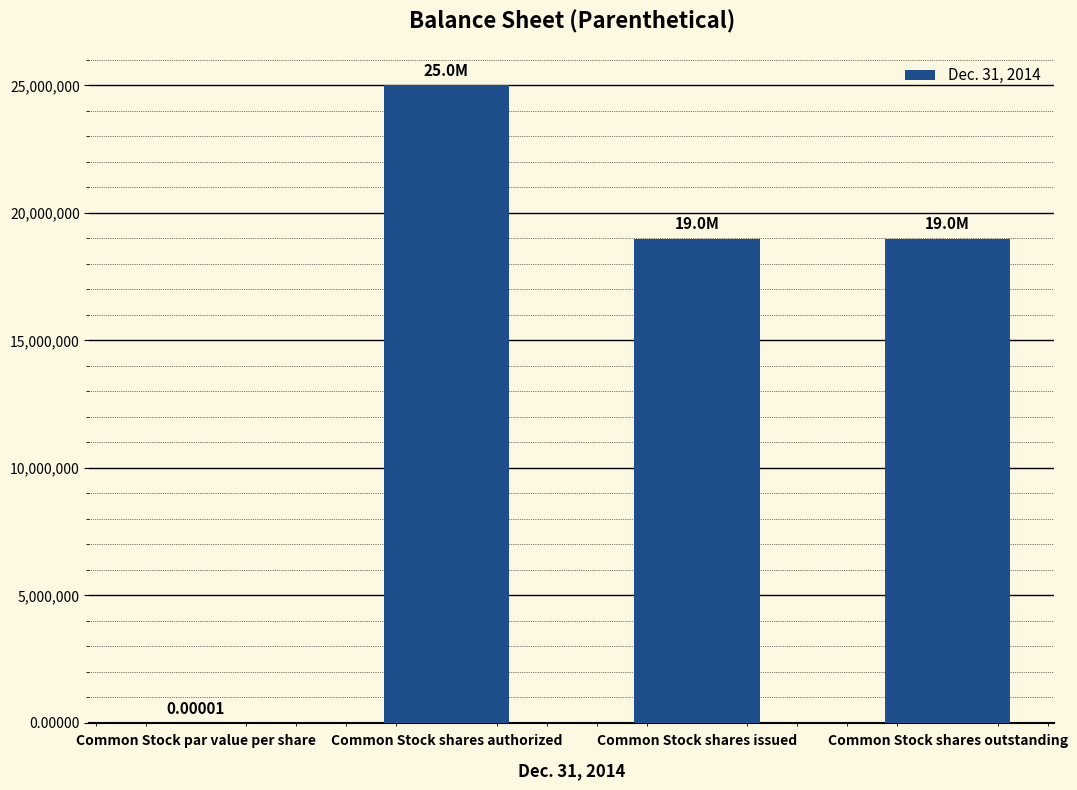

Which has a higher value, Common Stock par value per share or Common Stock shares authorized?

Common Stock shares authorized